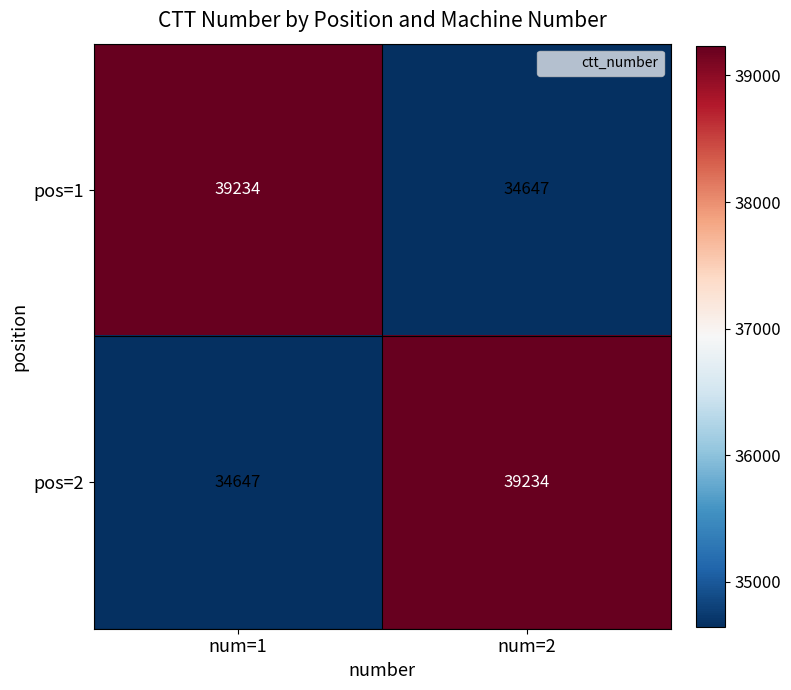

What is the difference between the highest and lowest values at num=2?

4587